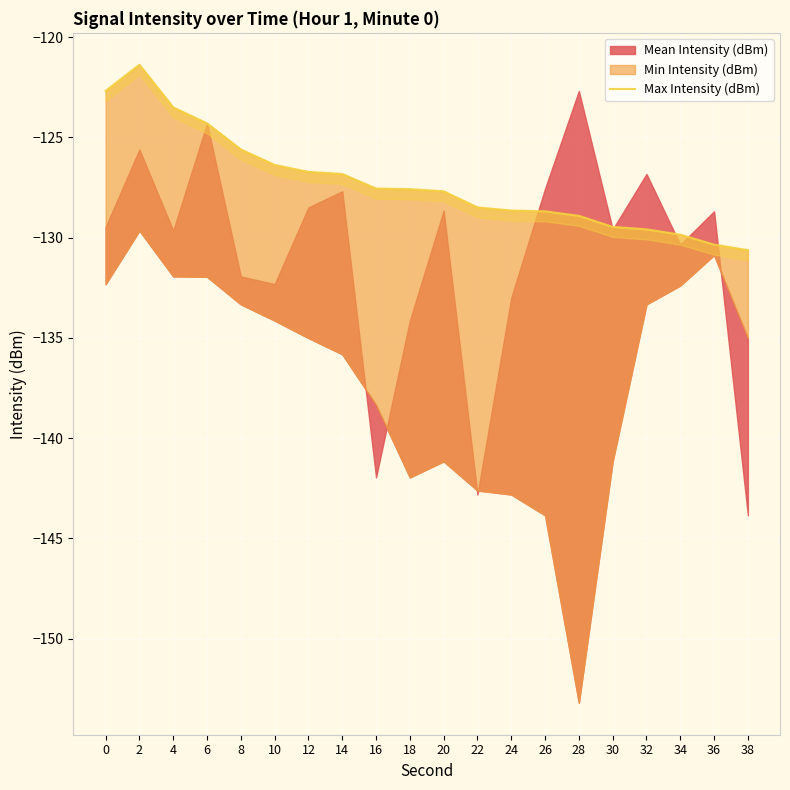

Is it true that the value at 32 is -207.6?

False